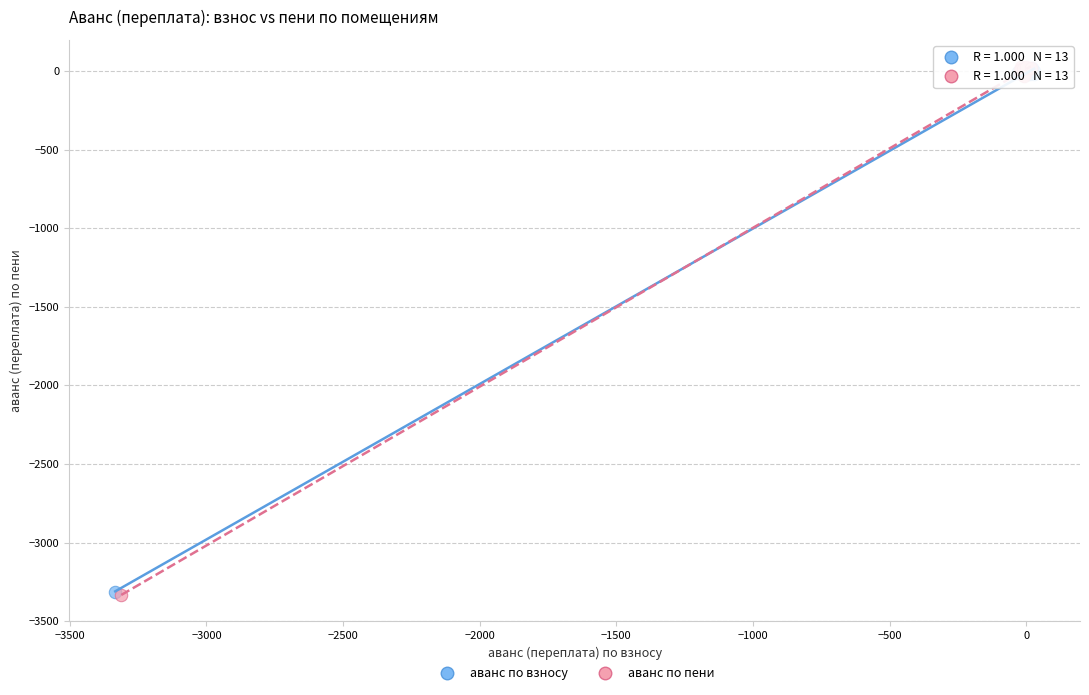

Which series has the largest Y range (max minus min)?

аванс по пени